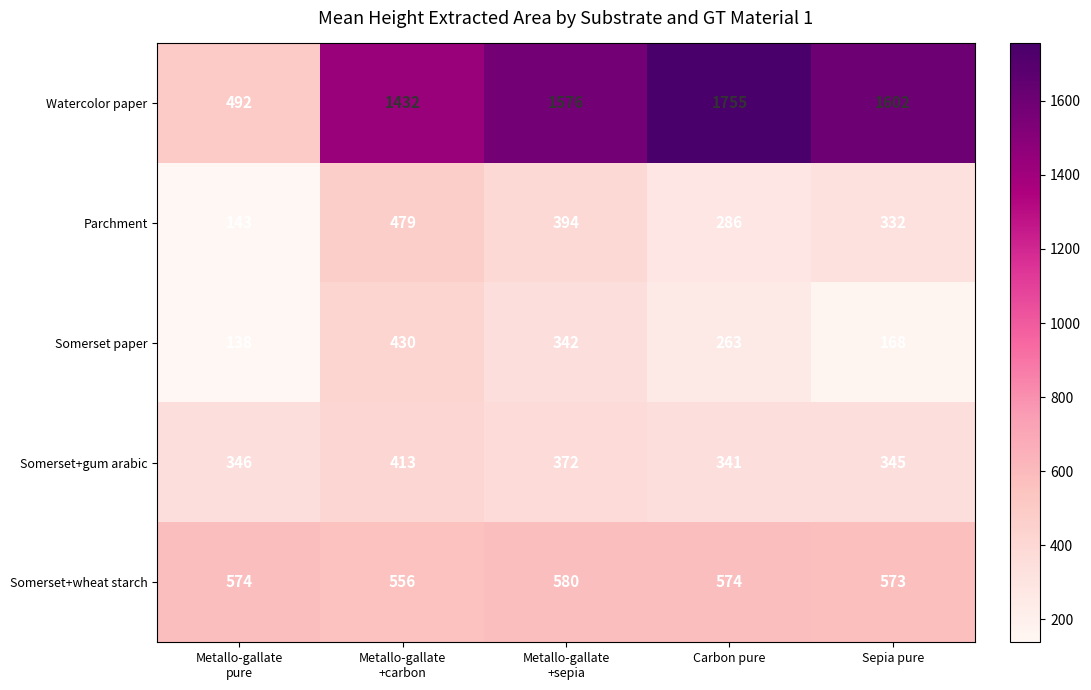

Is it true that Somerset+gum arabic equals 83 at Sepia pure?

False